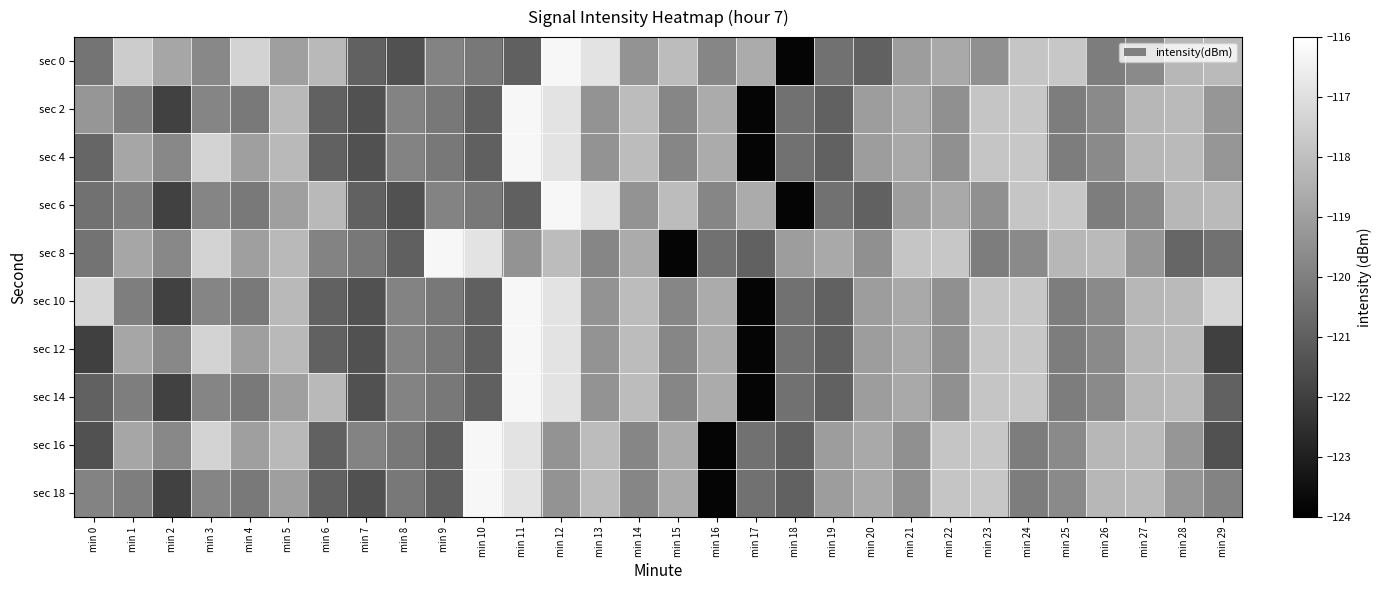

Reading left to right, what are all the values shown in this chart?

sec 0: min 0=-120.4	min 1=-117.6	min 2=-118.8	min 3=-119.7	min 4=-117.4	min 5=-119.0	min 6=-118.2	min 7=-120.9	min 8=-121.4	min 9=-119.9	min 10=-120.2	min 11=-121.0	min 12=-116.3	min 13=-116.9	min 14=-119.4	min 15=-118.1	min 16=-119.8	min 17=-118.6	min 18=-123.8	min 19=-120.5	min 20=-121.0	min 21=-119.1	min 22=-118.7	min 23=-119.5	min 24=-117.8	min 25=-117.8	min 26=-120.1	min 27=-119.7	min 28=-118.3	min 29=-118.2
sec 2: min 0=-119.3	min 1=-120.0	min 2=-121.9	min 3=-119.8	min 4=-120.2	min 5=-118.2	min 6=-120.9	min 7=-121.4	min 8=-119.9	min 9=-120.2	min 10=-121.0	min 11=-116.3	min 12=-116.9	min 13=-119.4	min 14=-118.1	min 15=-119.8	min 16=-118.6	min 17=-123.8	min 18=-120.5	min 19=-121.0	min 20=-119.1	min 21=-118.7	min 22=-119.5	min 23=-117.8	min 24=-117.8	min 25=-120.1	min 26=-119.7	min 27=-118.3	min 28=-118.2	min 29=-119.3
sec 4: min 0=-120.8	min 1=-118.8	min 2=-119.7	min 3=-117.4	min 4=-119.0	min 5=-118.2	min 6=-120.9	min 7=-121.4	min 8=-119.9	min 9=-120.2	min 10=-121.0	min 11=-116.3	min 12=-116.9	min 13=-119.4	min 14=-118.1	min 15=-119.8	min 16=-118.6	min 17=-123.8	min 18=-120.5	min 19=-121.0	min 20=-119.1	min 21=-118.7	min 22=-119.5	min 23=-117.8	min 24=-117.8	min 25=-120.1	min 26=-119.7	min 27=-118.3	min 28=-118.2	min 29=-119.3
sec 6: min 0=-120.4	min 1=-120.0	min 2=-121.9	min 3=-119.8	min 4=-120.2	min 5=-119.0	min 6=-118.2	min 7=-120.9	min 8=-121.4	min 9=-119.9	min 10=-120.2	min 11=-121.0	min 12=-116.3	min 13=-116.9	min 14=-119.4	min 15=-118.1	min 16=-119.8	min 17=-118.6	min 18=-123.8	min 19=-120.5	min 20=-121.0	min 21=-119.1	min 22=-118.7	min 23=-119.5	min 24=-117.8	min 25=-117.8	min 26=-120.1	min 27=-119.7	min 28=-118.3	min 29=-118.2
sec 8: min 0=-120.4	min 1=-118.8	min 2=-119.7	min 3=-117.4	min 4=-119.0	min 5=-118.2	min 6=-119.9	min 7=-120.2	min 8=-121.0	min 9=-116.3	min 10=-116.9	min 11=-119.4	min 12=-118.1	min 13=-119.8	min 14=-118.6	min 15=-123.8	min 16=-120.5	min 17=-121.0	min 18=-119.1	min 19=-118.7	min 20=-119.5	min 21=-117.8	min 22=-117.8	min 23=-120.1	min 24=-119.7	min 25=-118.3	min 26=-118.2	min 27=-119.3	min 28=-120.8	min 29=-120.4
sec 10: min 0=-117.3	min 1=-120.0	min 2=-121.9	min 3=-119.8	min 4=-120.2	min 5=-118.2	min 6=-120.9	min 7=-121.4	min 8=-119.9	min 9=-120.2	min 10=-121.0	min 11=-116.3	min 12=-116.9	min 13=-119.4	min 14=-118.1	min 15=-119.8	min 16=-118.6	min 17=-123.8	min 18=-120.5	min 19=-121.0	min 20=-119.1	min 21=-118.7	min 22=-119.5	min 23=-117.8	min 24=-117.8	min 25=-120.1	min 26=-119.7	min 27=-118.3	min 28=-118.2	min 29=-117.3
sec 12: min 0=-122.0	min 1=-118.8	min 2=-119.7	min 3=-117.4	min 4=-119.0	min 5=-118.2	min 6=-120.9	min 7=-121.4	min 8=-119.9	min 9=-120.2	min 10=-121.0	min 11=-116.3	min 12=-116.9	min 13=-119.4	min 14=-118.1	min 15=-119.8	min 16=-118.6	min 17=-123.8	min 18=-120.5	min 19=-121.0	min 20=-119.1	min 21=-118.7	min 22=-119.5	min 23=-117.8	min 24=-117.8	min 25=-120.1	min 26=-119.7	min 27=-118.3	min 28=-118.2	min 29=-122.0
sec 14: min 0=-120.9	min 1=-120.0	min 2=-121.9	min 3=-119.8	min 4=-120.2	min 5=-119.0	min 6=-118.2	min 7=-121.4	min 8=-119.9	min 9=-120.2	min 10=-121.0	min 11=-116.3	min 12=-116.9	min 13=-119.4	min 14=-118.1	min 15=-119.8	min 16=-118.6	min 17=-123.8	min 18=-120.5	min 19=-121.0	min 20=-119.1	min 21=-118.7	min 22=-119.5	min 23=-117.8	min 24=-117.8	min 25=-120.1	min 26=-119.7	min 27=-118.3	min 28=-118.2	min 29=-120.9
sec 16: min 0=-121.4	min 1=-118.8	min 2=-119.7	min 3=-117.4	min 4=-119.0	min 5=-118.2	min 6=-120.9	min 7=-119.9	min 8=-120.2	min 9=-121.0	min 10=-116.3	min 11=-116.9	min 12=-119.4	min 13=-118.1	min 14=-119.8	min 15=-118.6	min 16=-123.8	min 17=-120.5	min 18=-121.0	min 19=-119.1	min 20=-118.7	min 21=-119.5	min 22=-117.8	min 23=-117.8	min 24=-120.1	min 25=-119.7	min 26=-118.3	min 27=-118.2	min 28=-119.3	min 29=-121.4
sec 18: min 0=-119.9	min 1=-120.0	min 2=-121.9	min 3=-119.8	min 4=-120.2	min 5=-119.0	min 6=-120.9	min 7=-121.4	min 8=-120.2	min 9=-121.0	min 10=-116.3	min 11=-116.9	min 12=-119.4	min 13=-118.1	min 14=-119.8	min 15=-118.6	min 16=-123.8	min 17=-120.5	min 18=-121.0	min 19=-119.1	min 20=-118.7	min 21=-119.5	min 22=-117.8	min 23=-117.8	min 24=-120.1	min 25=-119.7	min 26=-118.3	min 27=-118.2	min 28=-119.3	min 29=-119.9